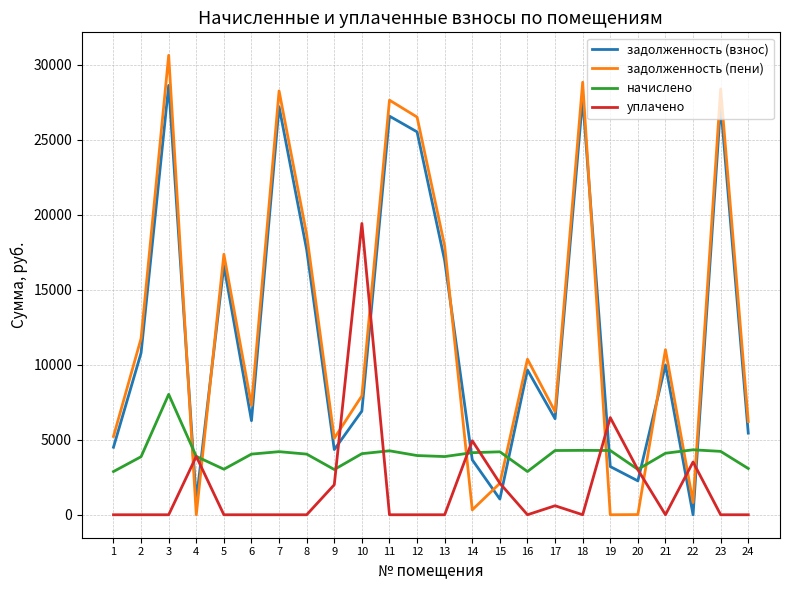

Between 1 and 3, which series saw the biggest shift?

задолженность (пени)